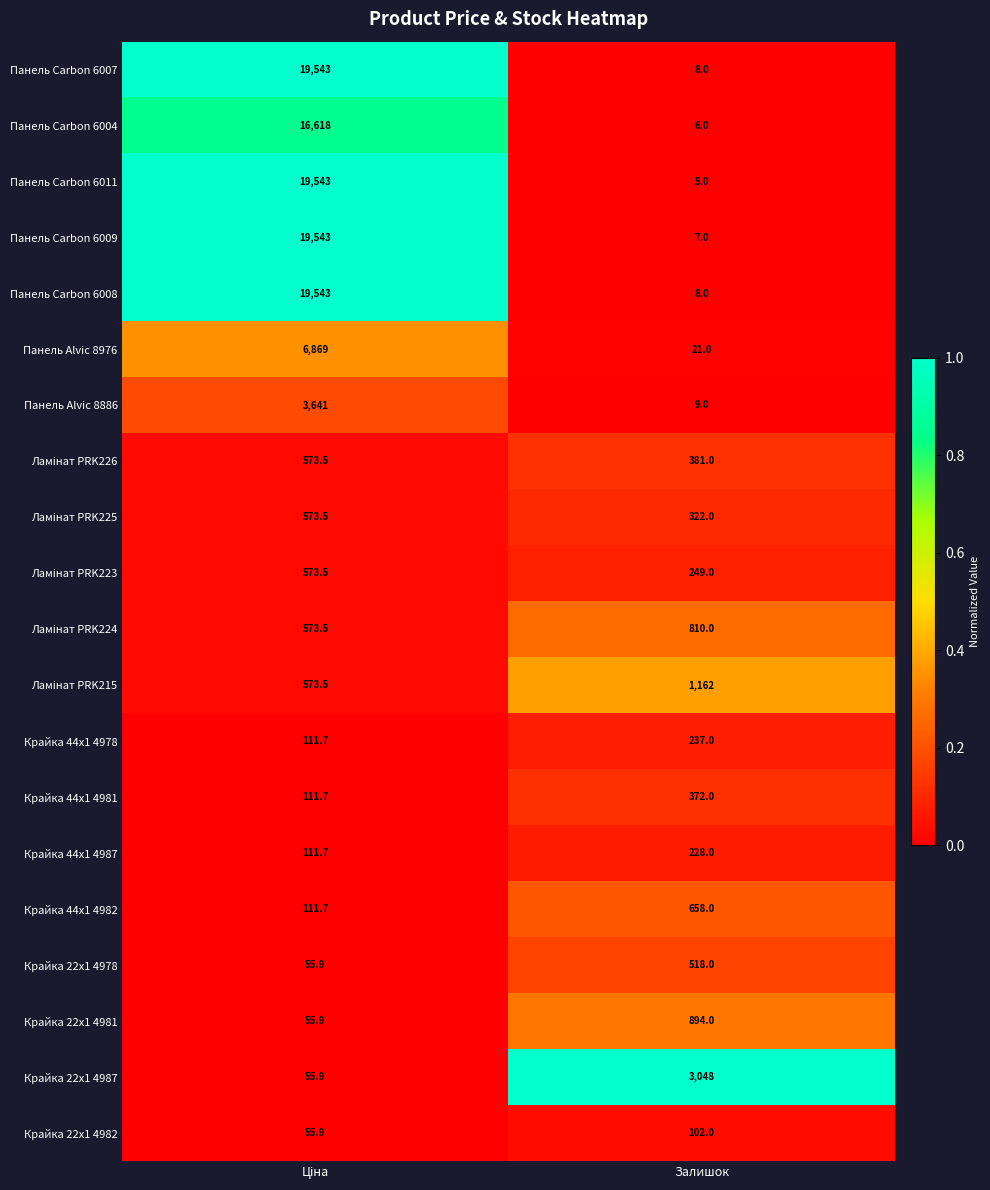

Is the value of Панель Carbon 6011 at Залишок greater than the value of Крайка 22x1 4981 at Залишок?

No